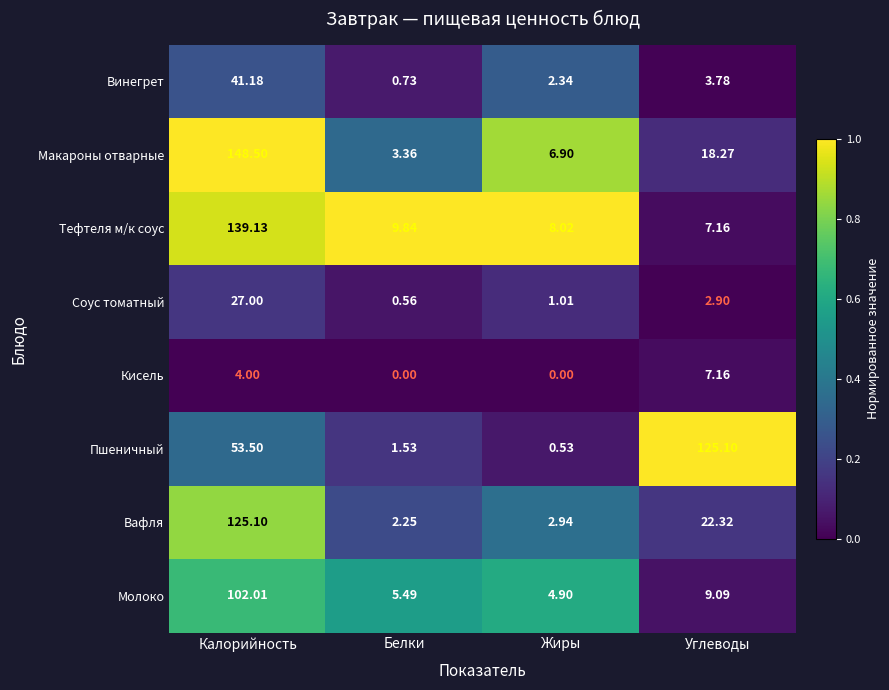

Rank the series at Калорийность from highest to lowest value.

Макароны отварные, Тефтеля м/к соус, Вафля, Молоко, Пшеничный, Винегрет, Соус томатный, Кисель